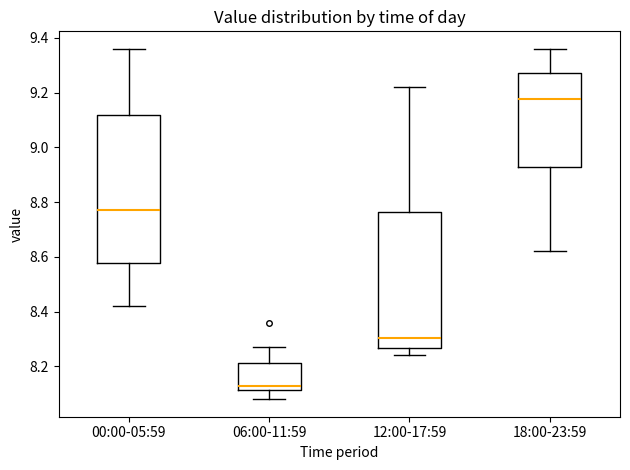

Which box has the lowest median line?

06:00-11:59